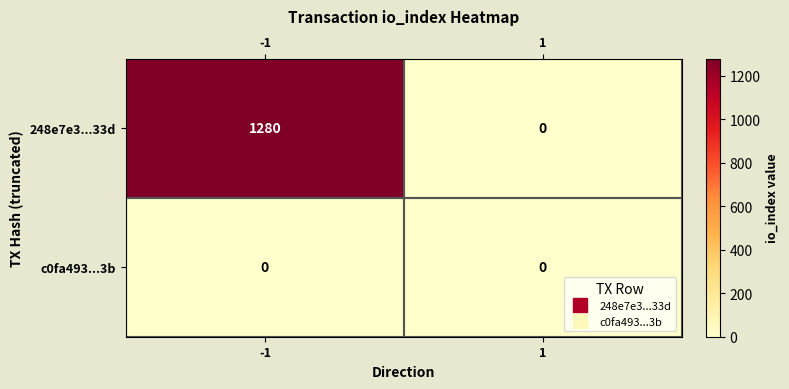

What is the total value across all series at -1?

1280